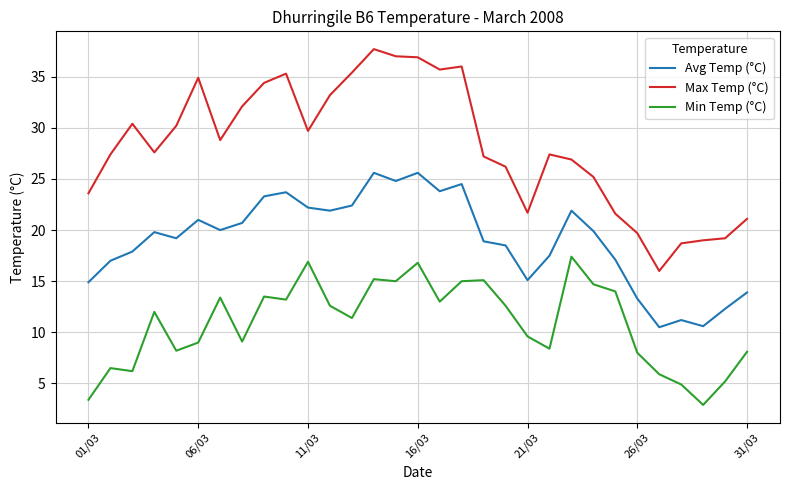

Which series has the largest total across all categories?

Max Temp (°C)